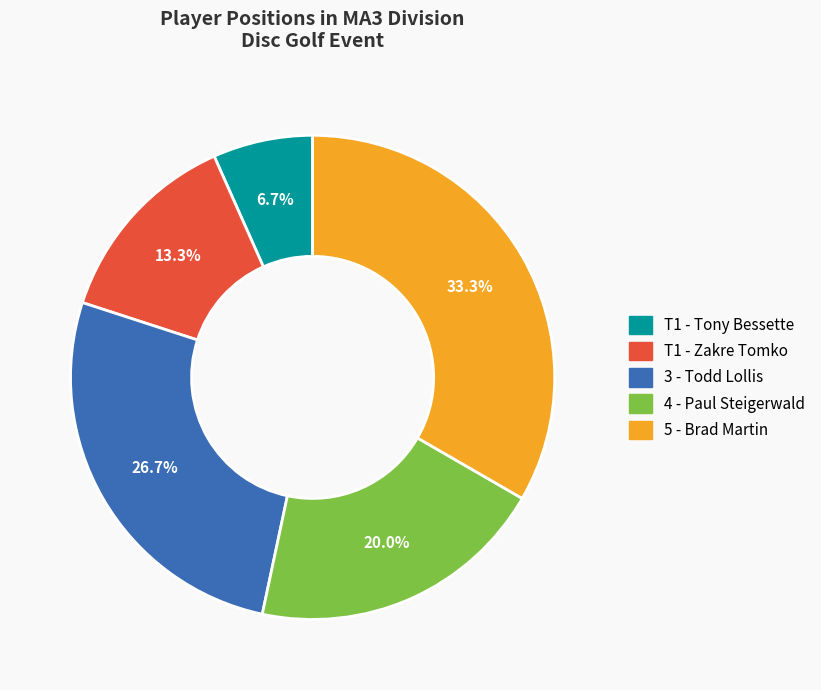

To the nearest percent, what is the average slice percentage?

20%